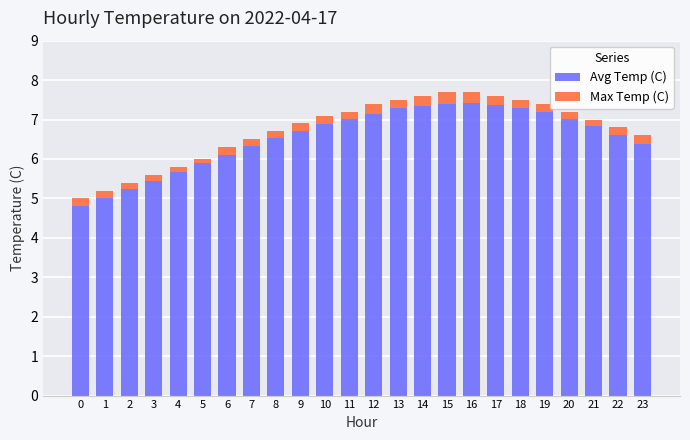

The Avg Temp (C) series shows 3.5 at 23. True or false?

False